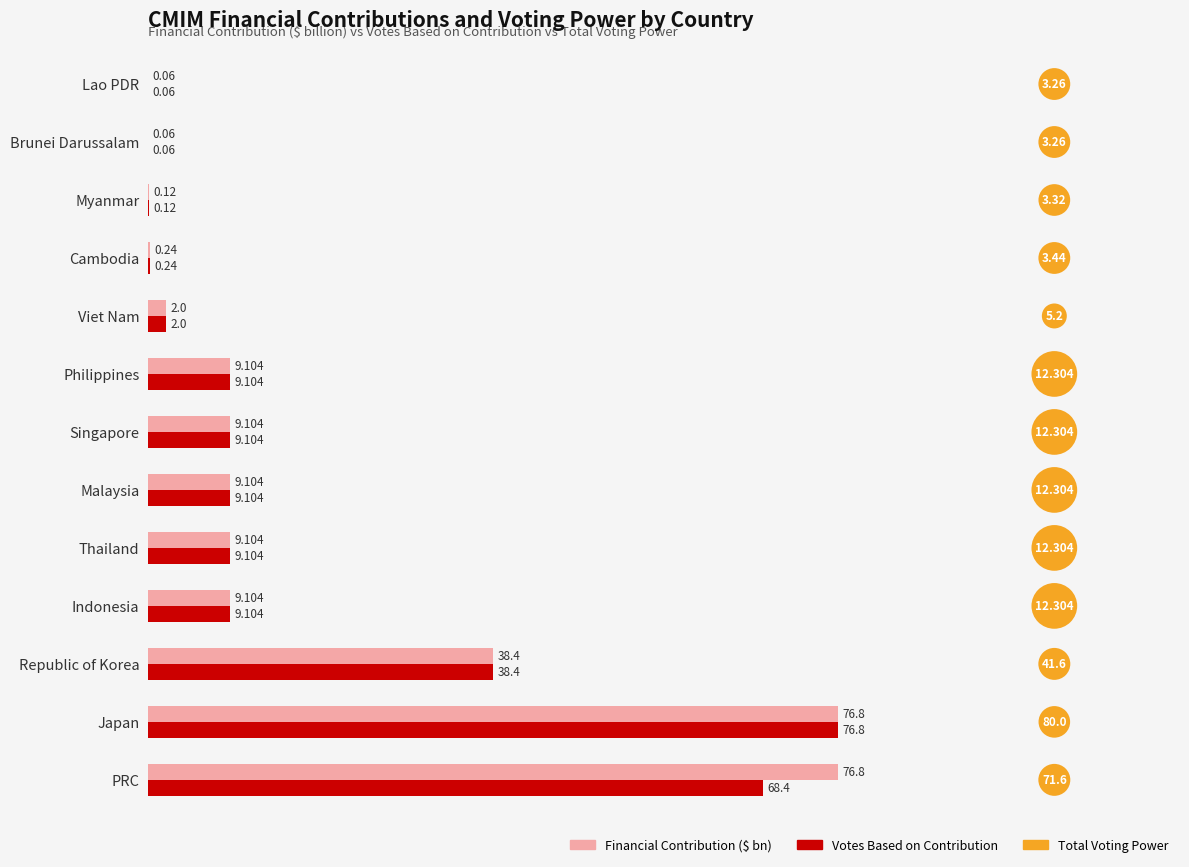

At which label does Votes Based on Contribution reach its peak?

Japan